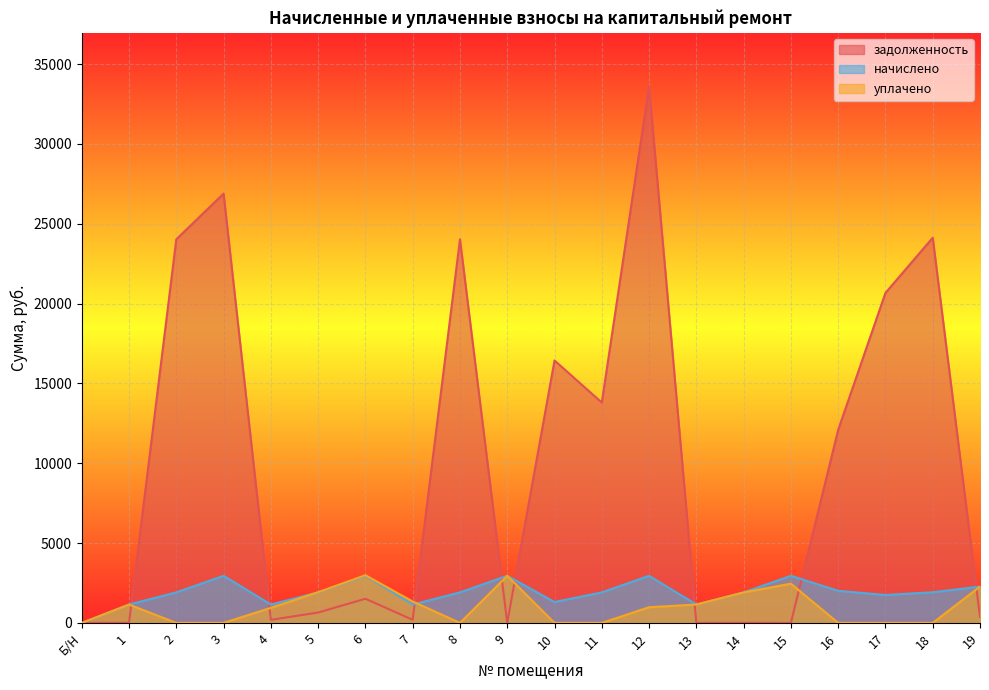

What are all the series names shown in the legend?

задолженность, начислено, уплачено